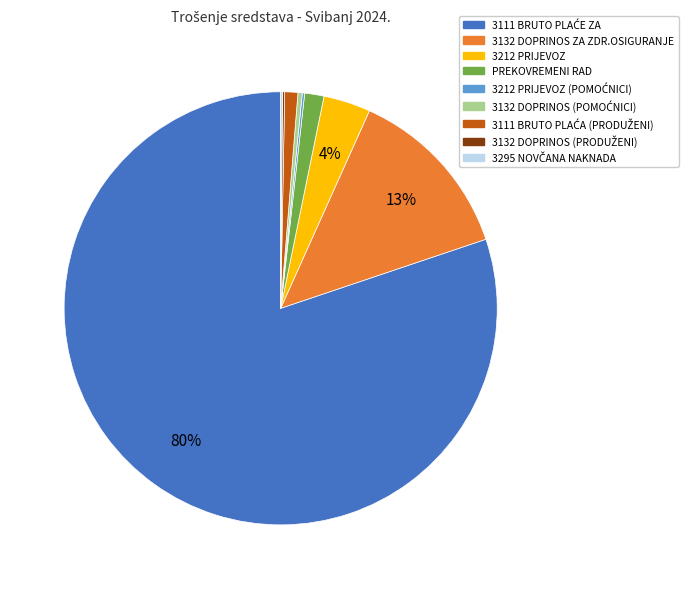

To the nearest percent, what is the average slice percentage?

11%